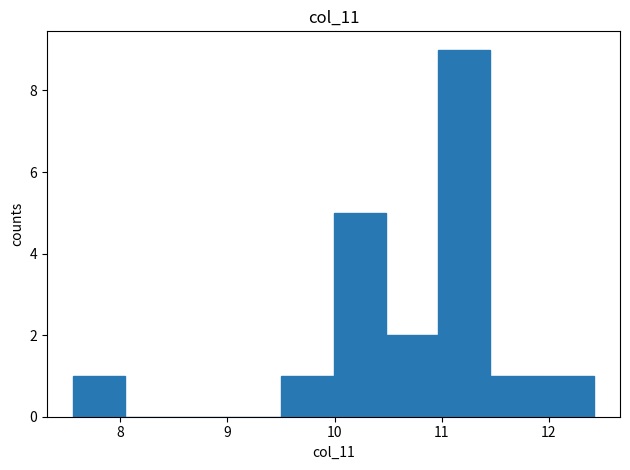

How tall is the bar that spans 10.5 to 11.0 on the x-axis? Neither the bar edges nor the heights are printed on the chart, so give them approximately, as read against the axes.

2